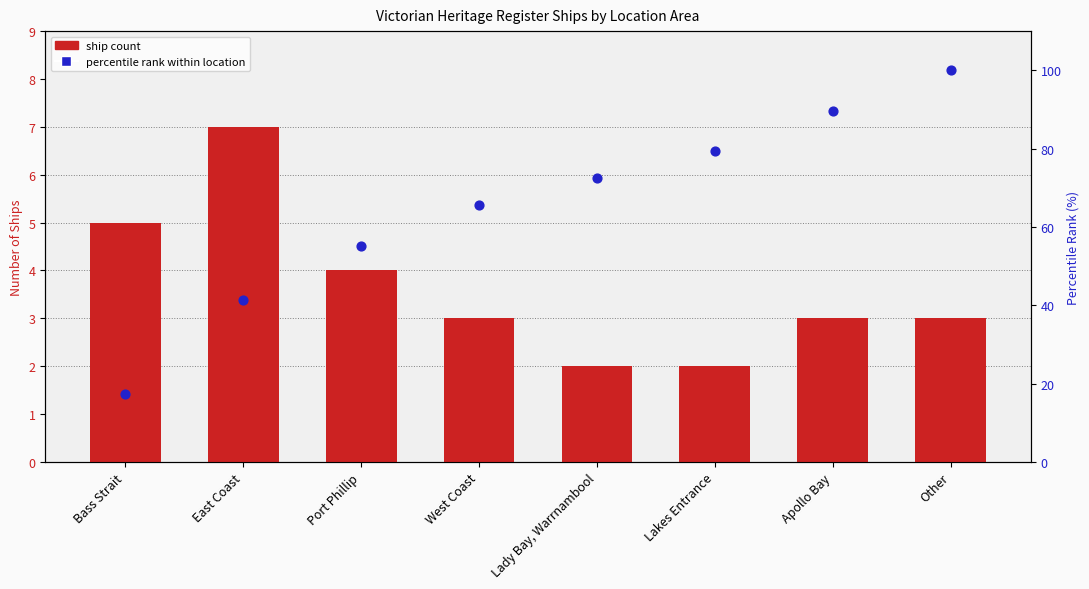

At which category is the sum across all series the highest?

Other